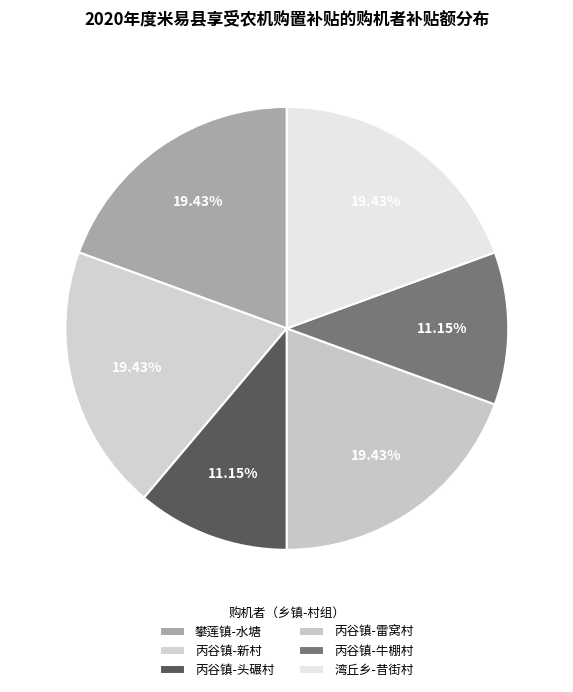

To the nearest percent, what is the average slice percentage?

17%